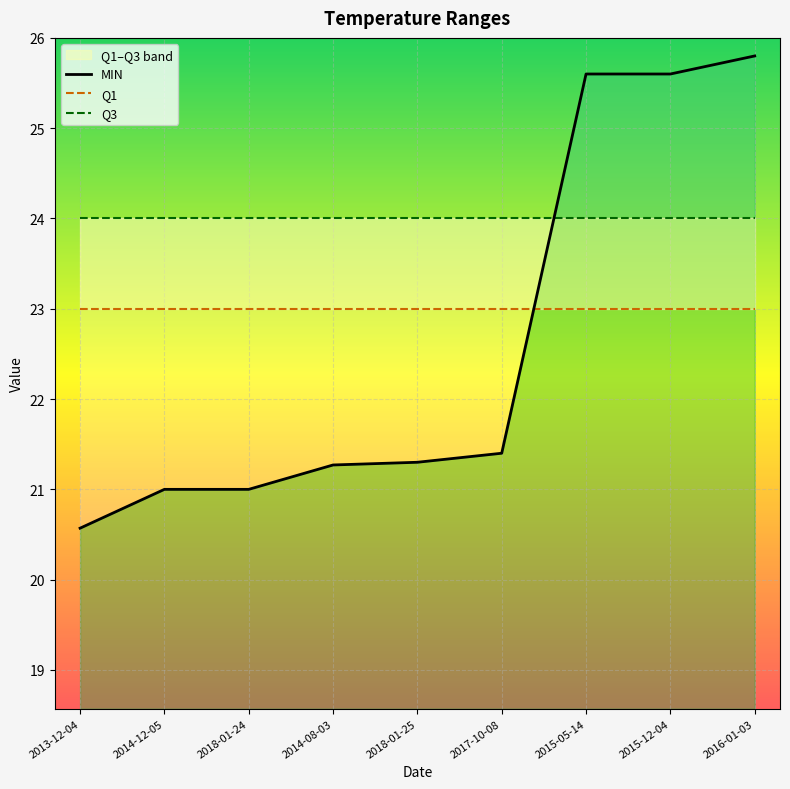

Reading right to left, extract all data points from this chart.

MIN: 2016-01-03=25.8	2015-12-04=25.6	2015-05-14=25.6	2017-10-08=21.4	2018-01-25=21.3	2014-08-03=21.3	2018-01-24=21.0	2014-12-05=21.0	2013-12-04=20.6
Q1: 2016-01-03=23.0	2015-12-04=23.0	2015-05-14=23.0	2017-10-08=23.0	2018-01-25=23.0	2014-08-03=23.0	2018-01-24=23.0	2014-12-05=23.0	2013-12-04=23.0
Q3: 2016-01-03=24.0	2015-12-04=24.0	2015-05-14=24.0	2017-10-08=24.0	2018-01-25=24.0	2014-08-03=24.0	2018-01-24=24.0	2014-12-05=24.0	2013-12-04=24.0